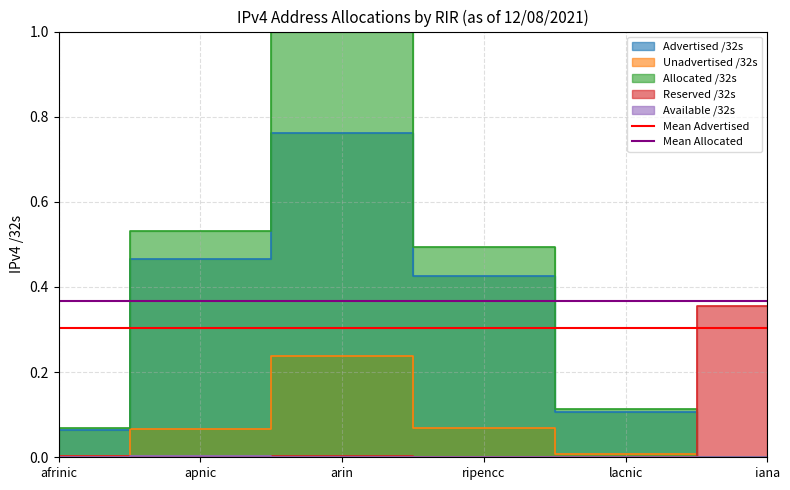

What is the value of the Mean Allocated point at the 1st from the left?

0.4